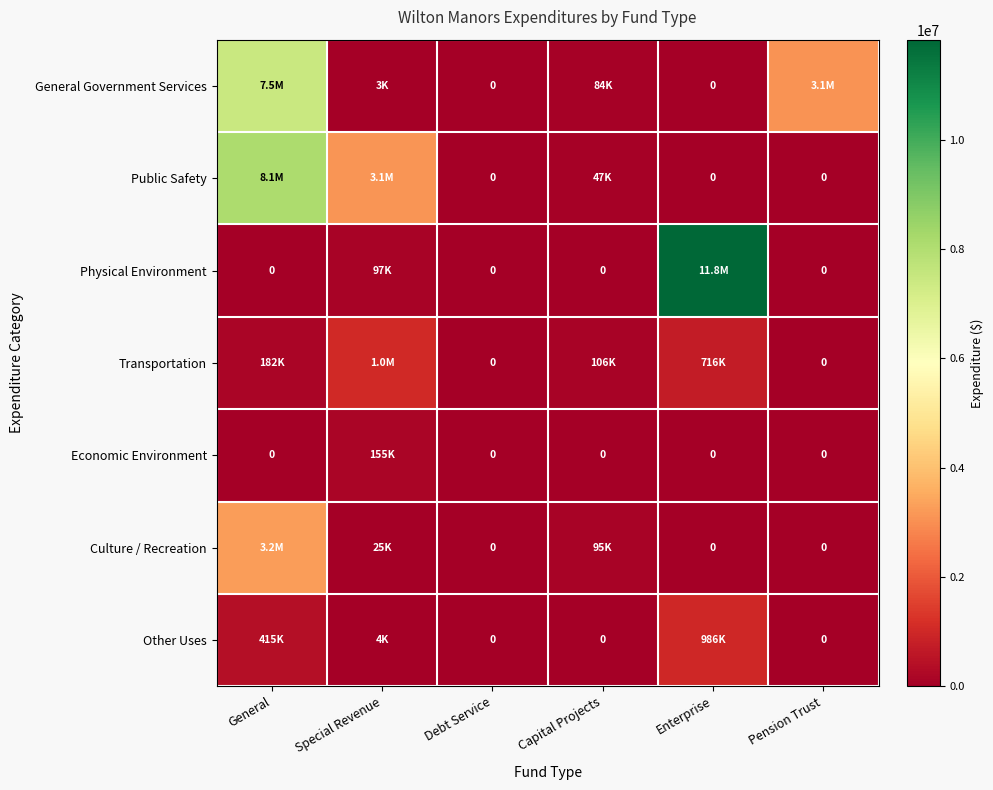

Which series changed the most between General and Pension Trust?

Public Safety